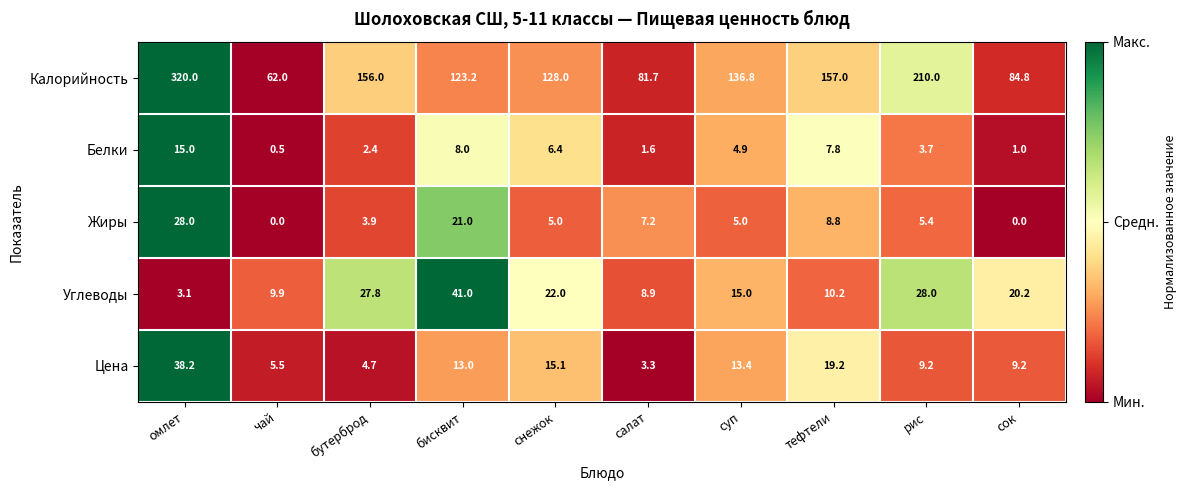

True or false: Цена has a value of 13.0 at бисквит.

True